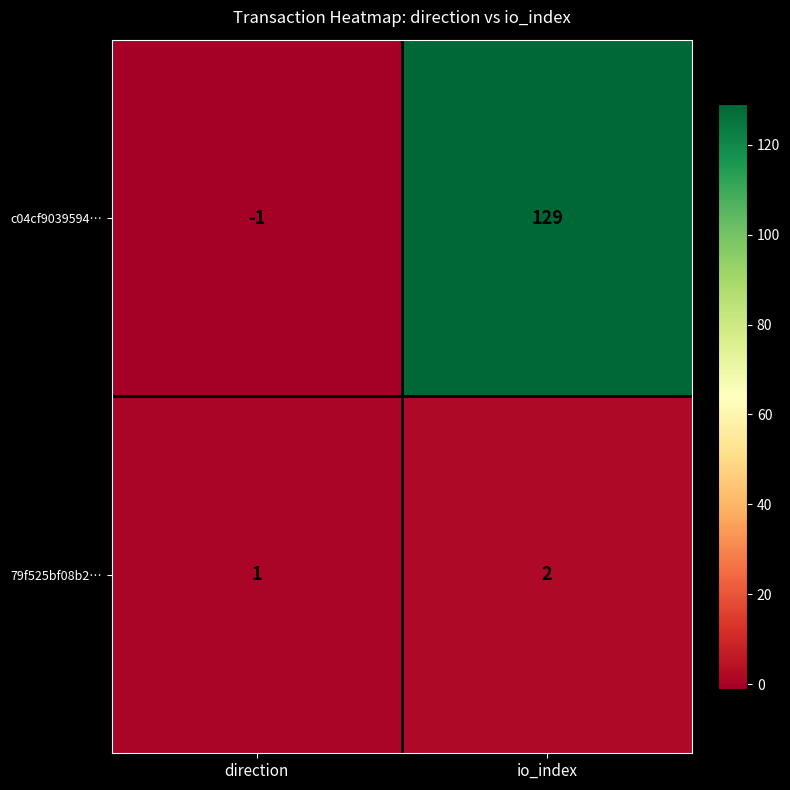

True or false: 79f525bf08b2… has a value of 2 at io_index.

True